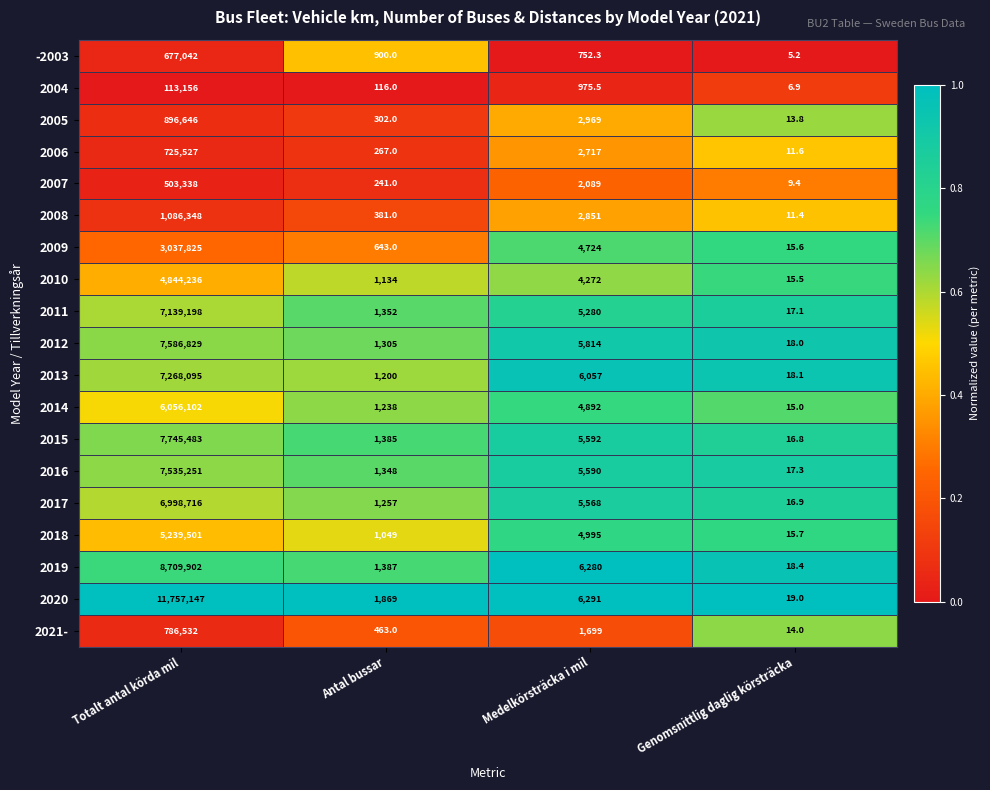

Which series changed the most between Medelkörsträcka i mil and Genomsnittlig daglig körsträcka?

2020